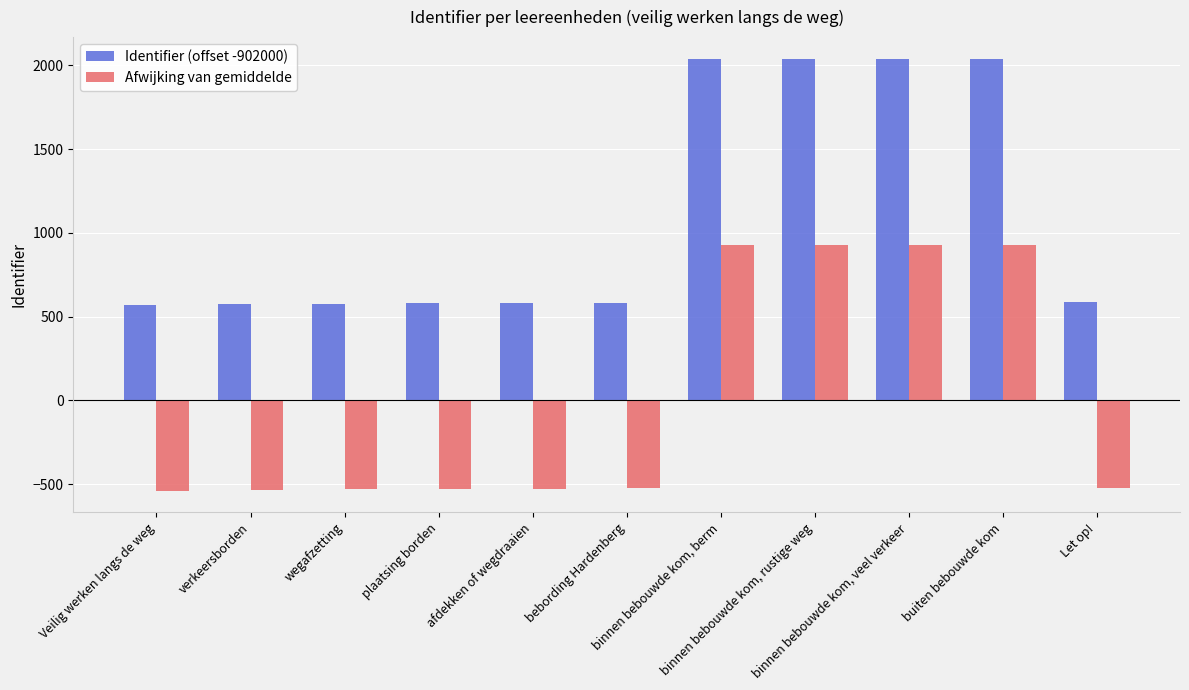

True or false: Afwijking van gemiddelde has a value of -368.2 at wegafzetting.

False